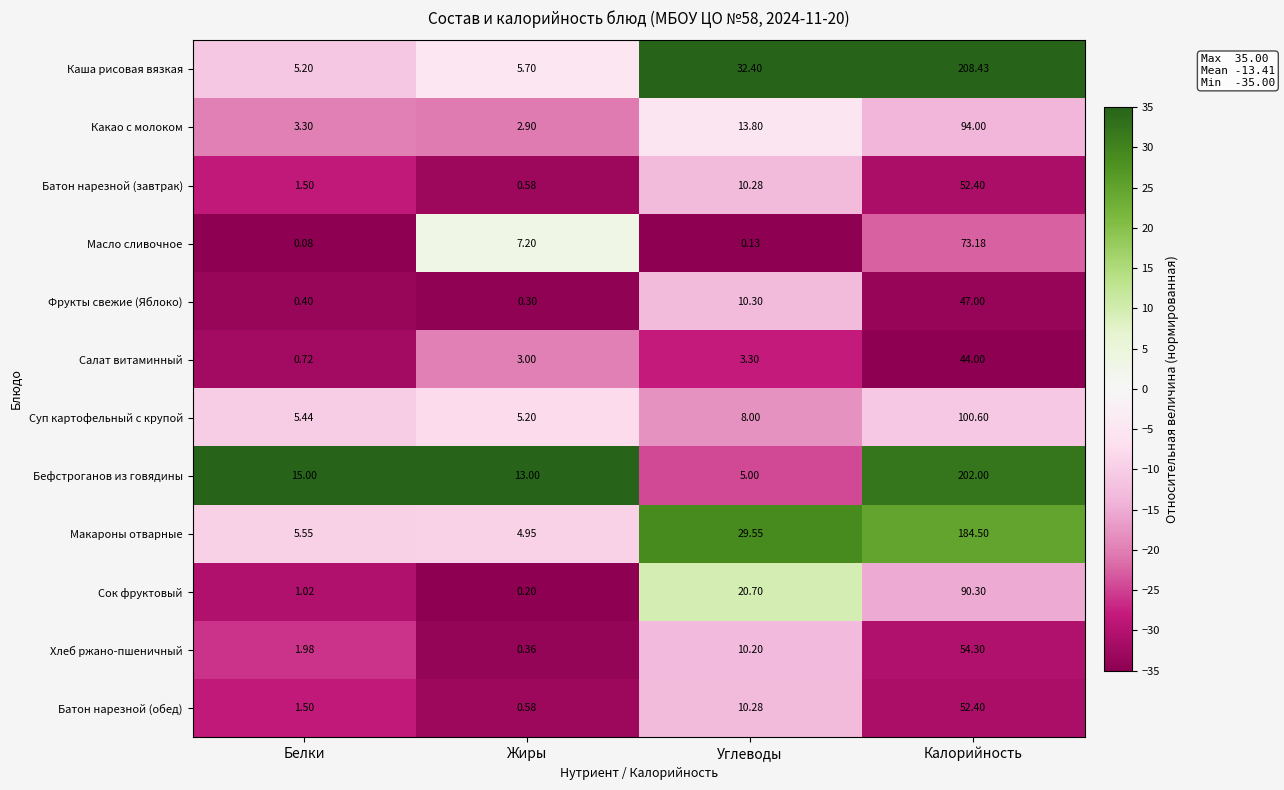

Which series has the largest range (max minus min)?

Каша рисовая вязкая